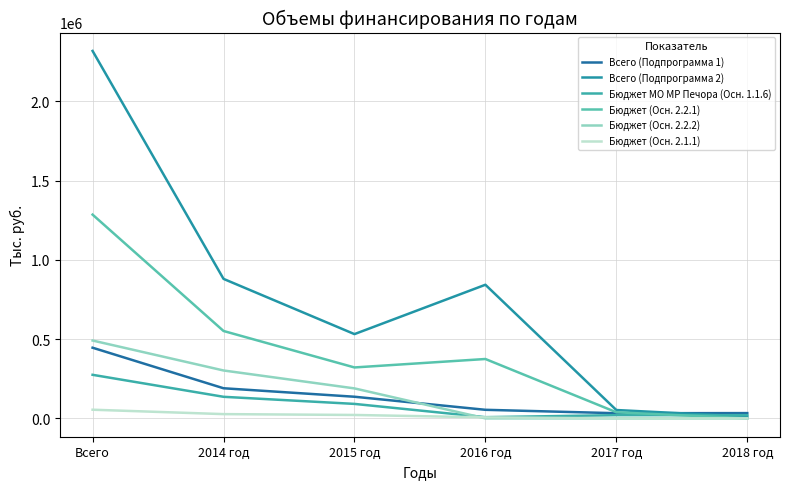

At how many categories does at least one series exceed 1121283?

1